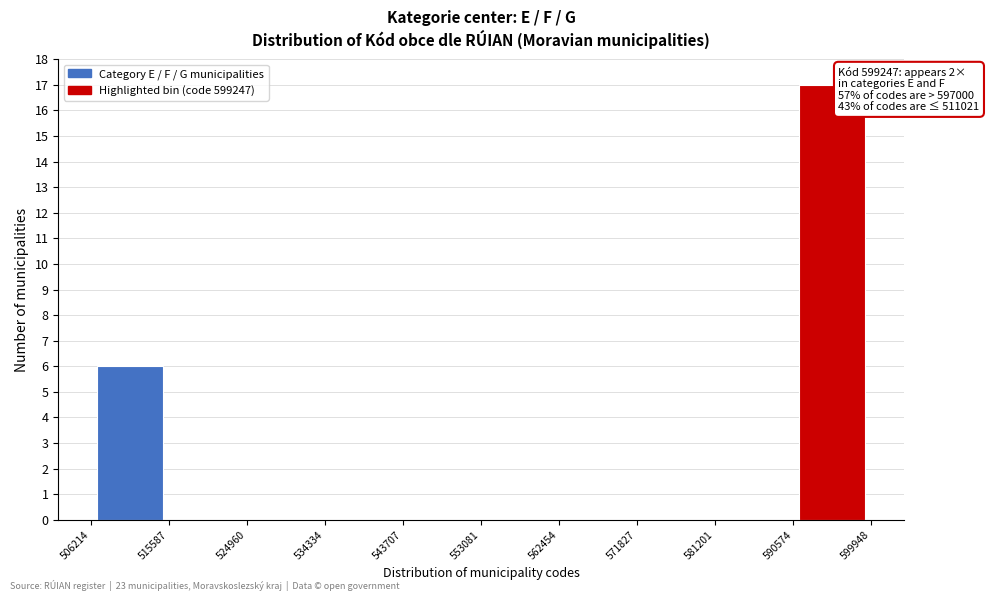

Which range on the x-axis has the tallest bar?

590574 to 599948